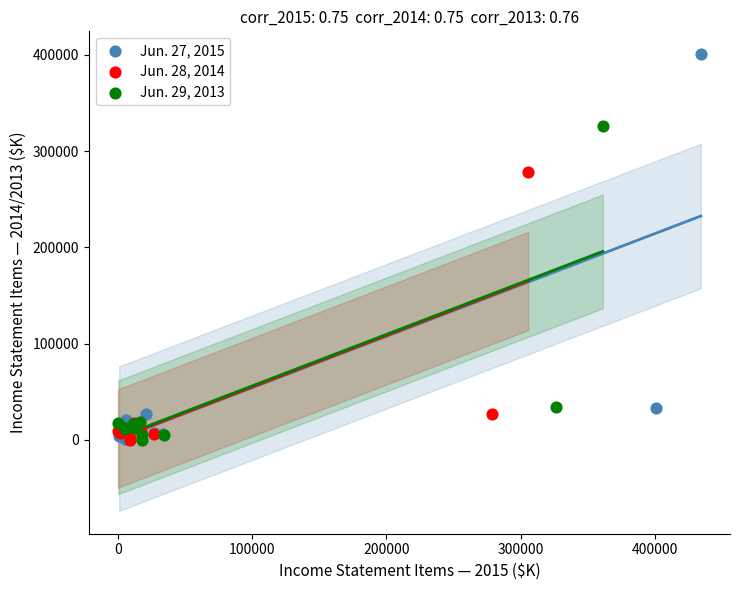

Which series contains the highest Y value?

Jun. 27, 2015